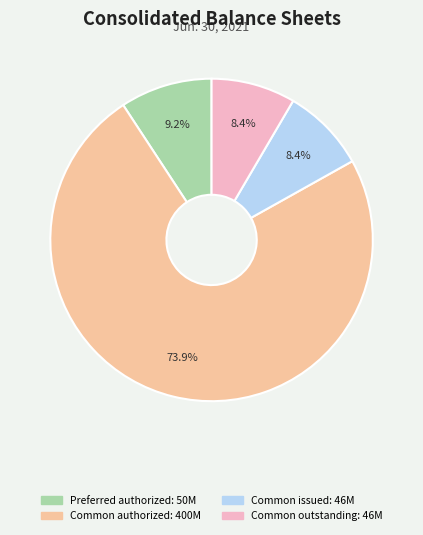

Is there any slice that represents more than half of the pie?

Yes